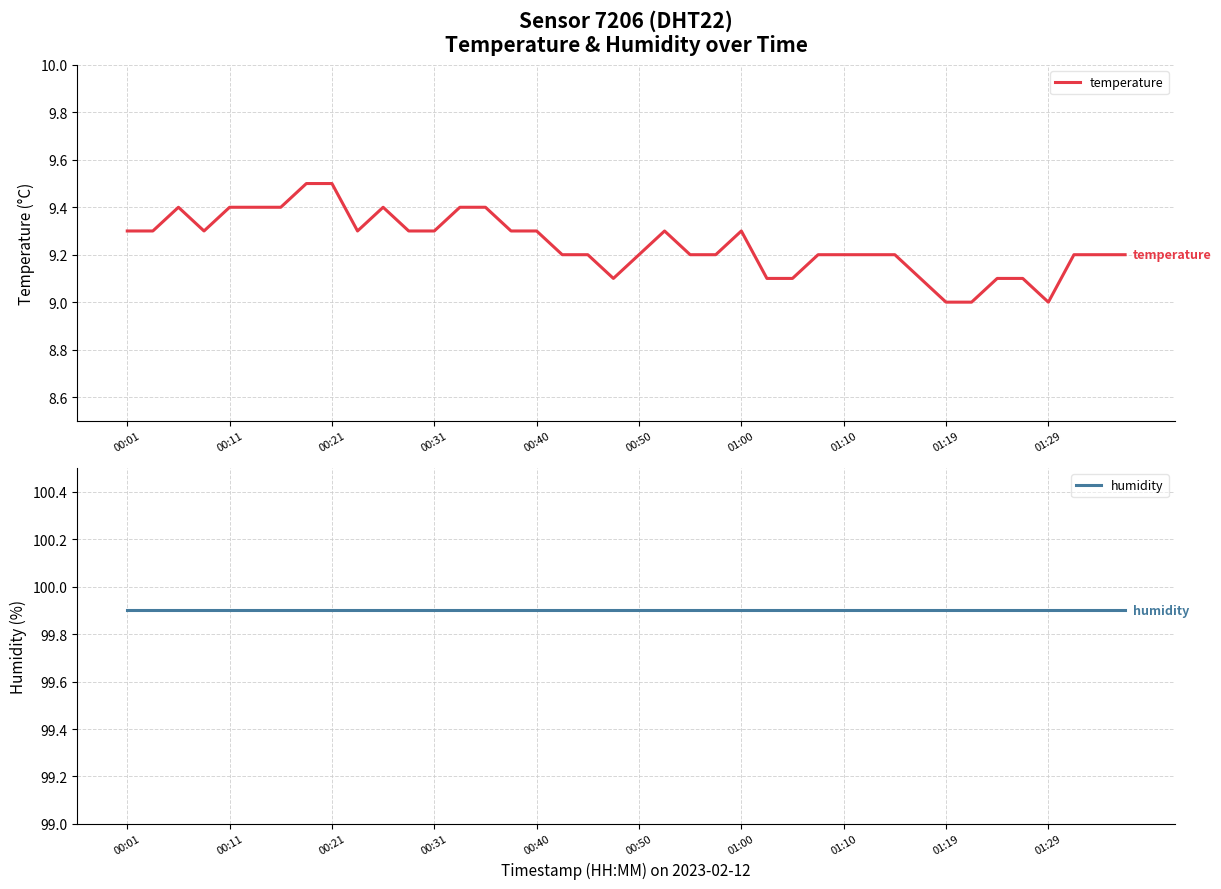

Rank the series by their average value, from highest to lowest.

humidity, temperature